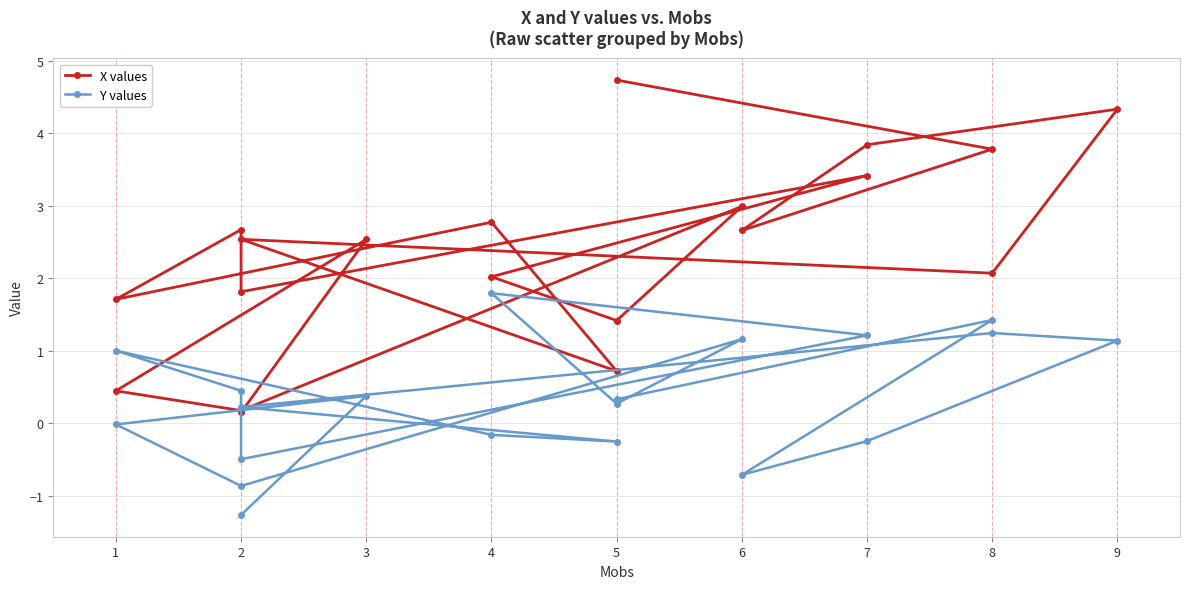

Rank the series at 8 from lowest to highest value.

Y values, X values